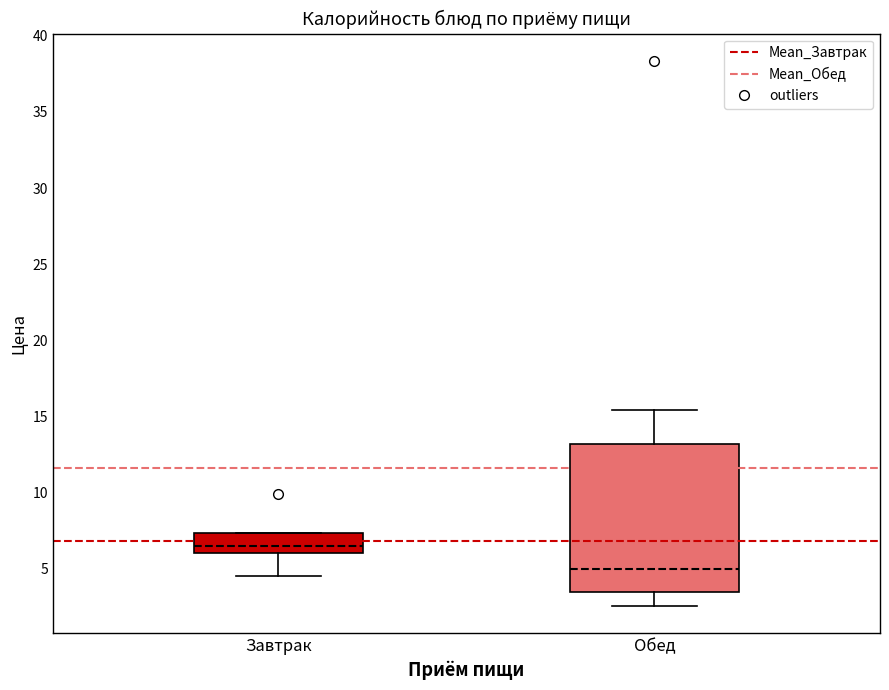

Reading left to right, transcribe this box plot: for each box, give where its median line is, the range the box spans, and where its two whiskers end, as read against the y-axis. The values are not printed on the chart, so give them approximately, as read against the axis.

Завтрак: median 6.5, box 6.0 to 7.5, whiskers 4.5 to 7.5
Обед: median 5.0, box 3.5 to 13.0, whiskers 2.5 to 15.5